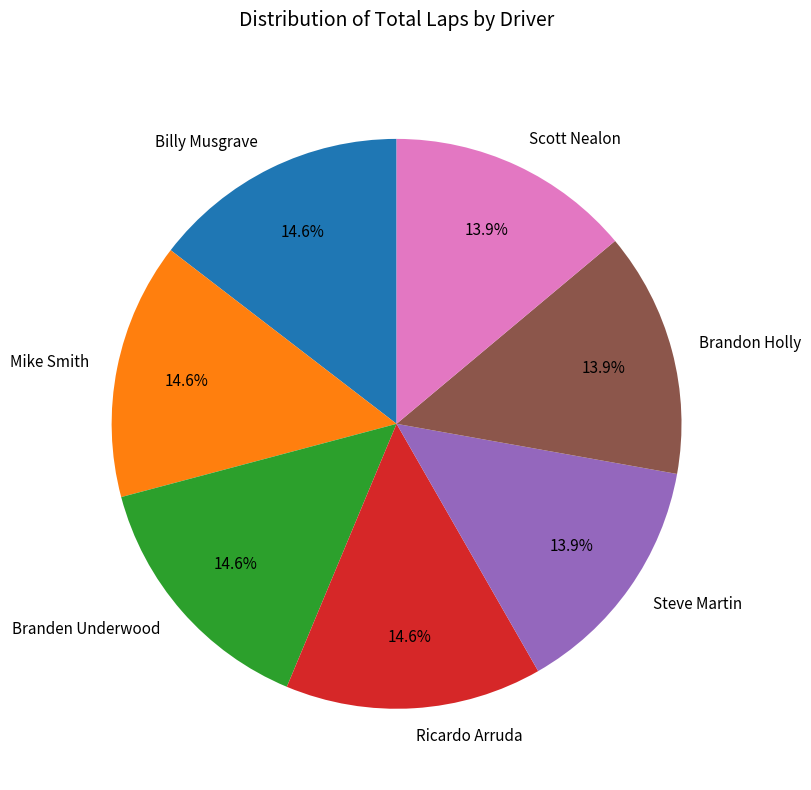

To the nearest percent, what is the average slice percentage?

14%